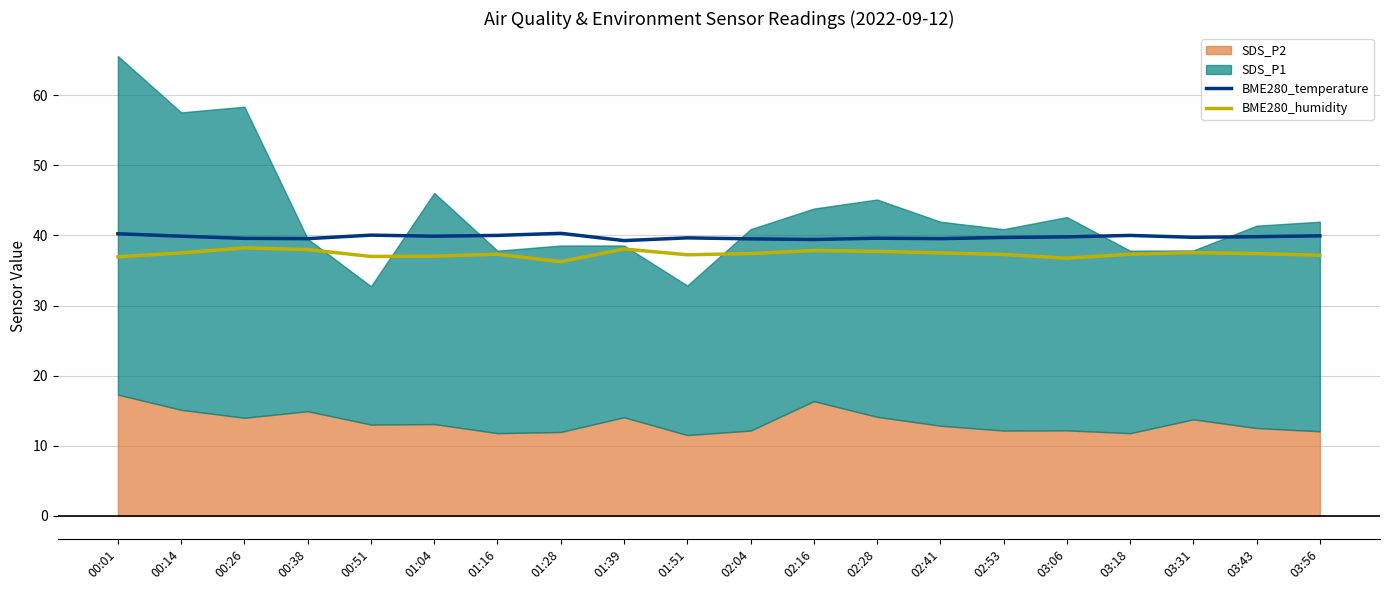

What is the highest value of the BME280_temperature series?

40.3